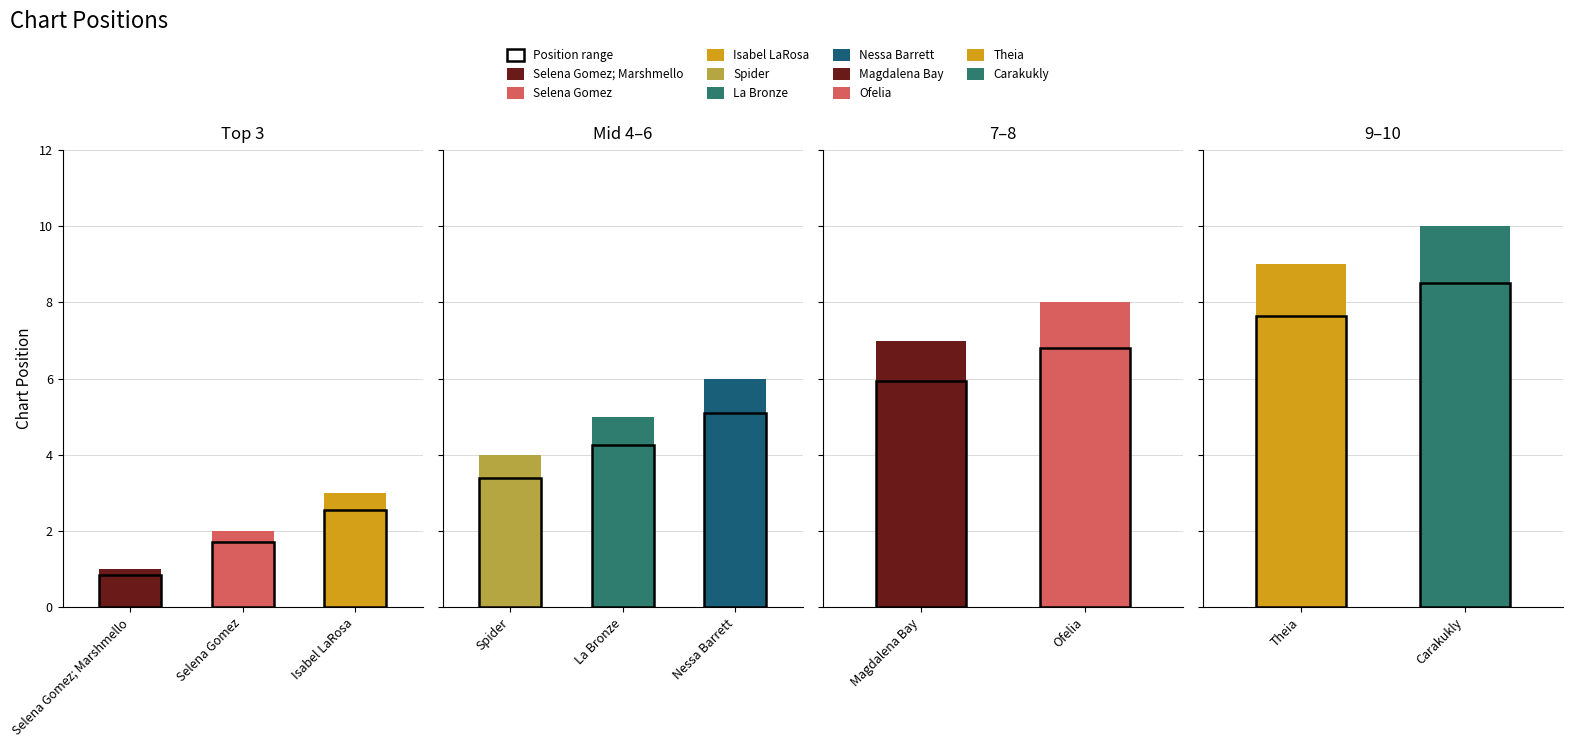

What is the label of the 5th bar from the left?

La Bronze